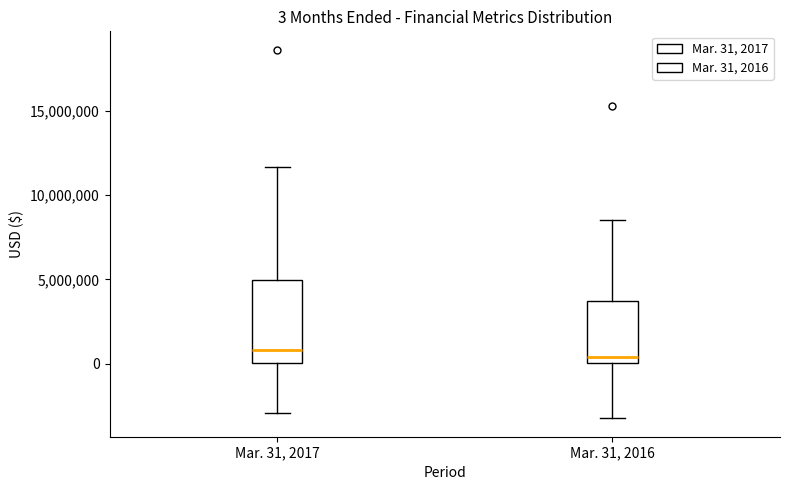

Comparing the boxes themselves (not the whiskers), which one is the tallest?

Mar. 31, 2017